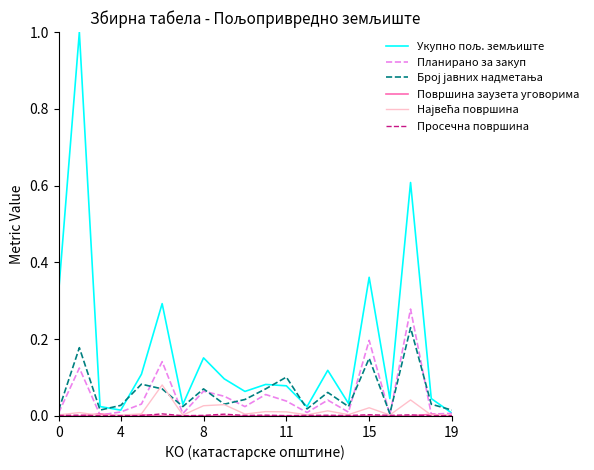

How many lines are shown in the chart?

6